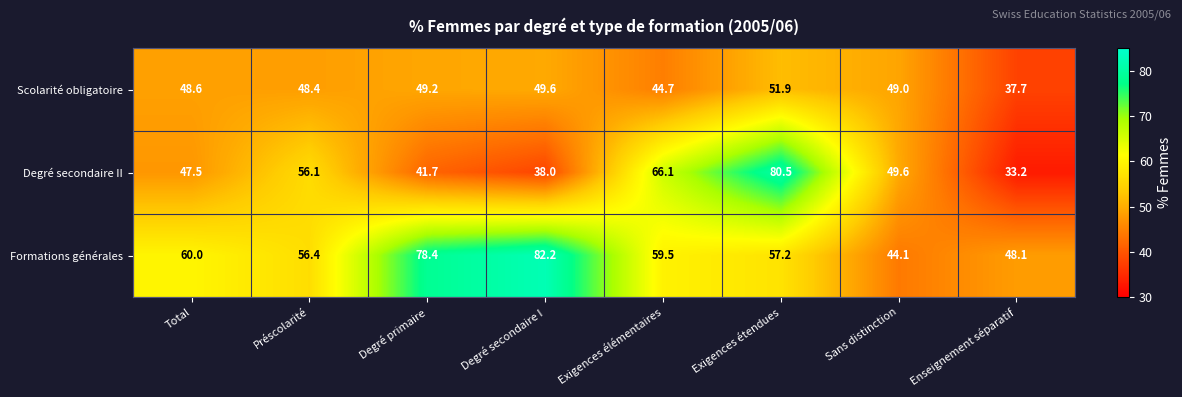

Which series has the widest spread of values?

Degré secondaire II